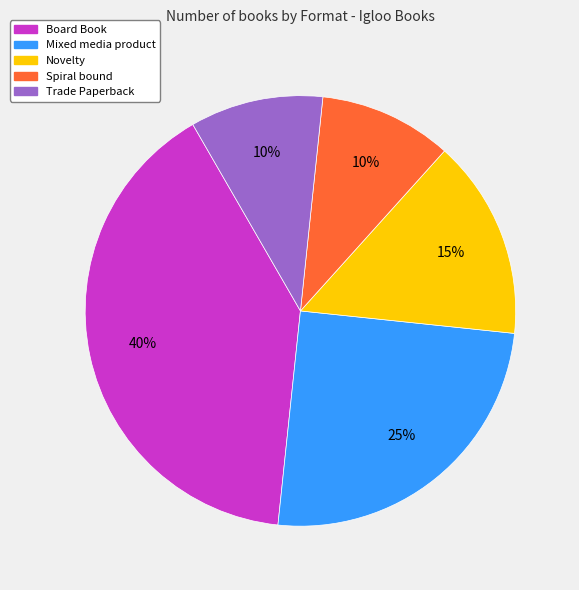

Approximately how many times larger is the value at Novelty compared to Trade Paperback?

1.5